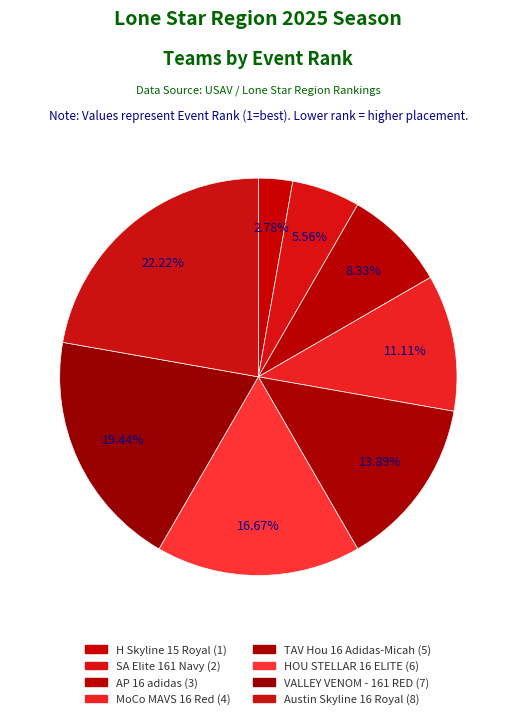

To the nearest percent, what is the average slice percentage?

12%